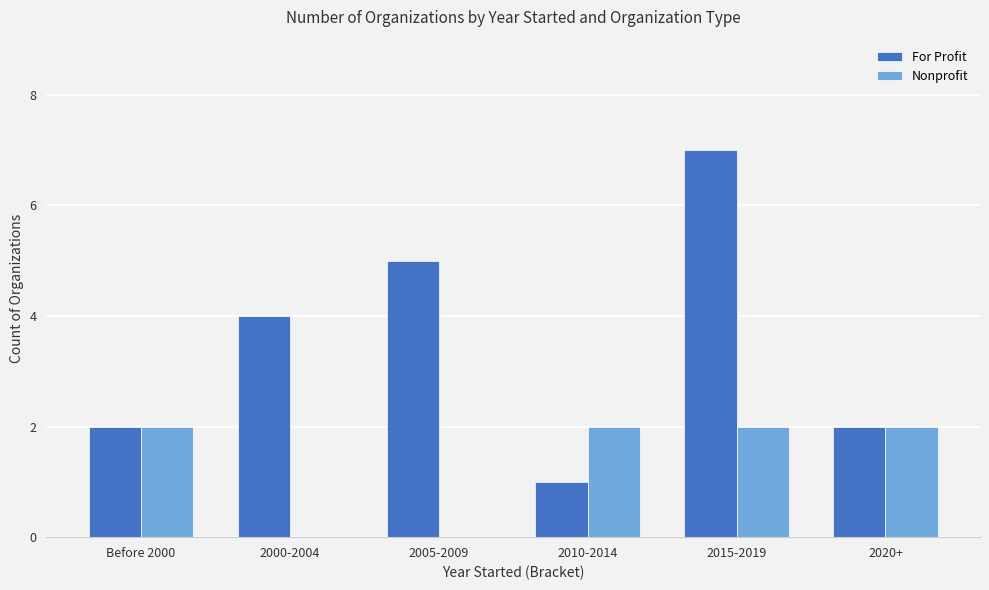

Which series changed the most between Before 2000 and 2015-2019?

For Profit